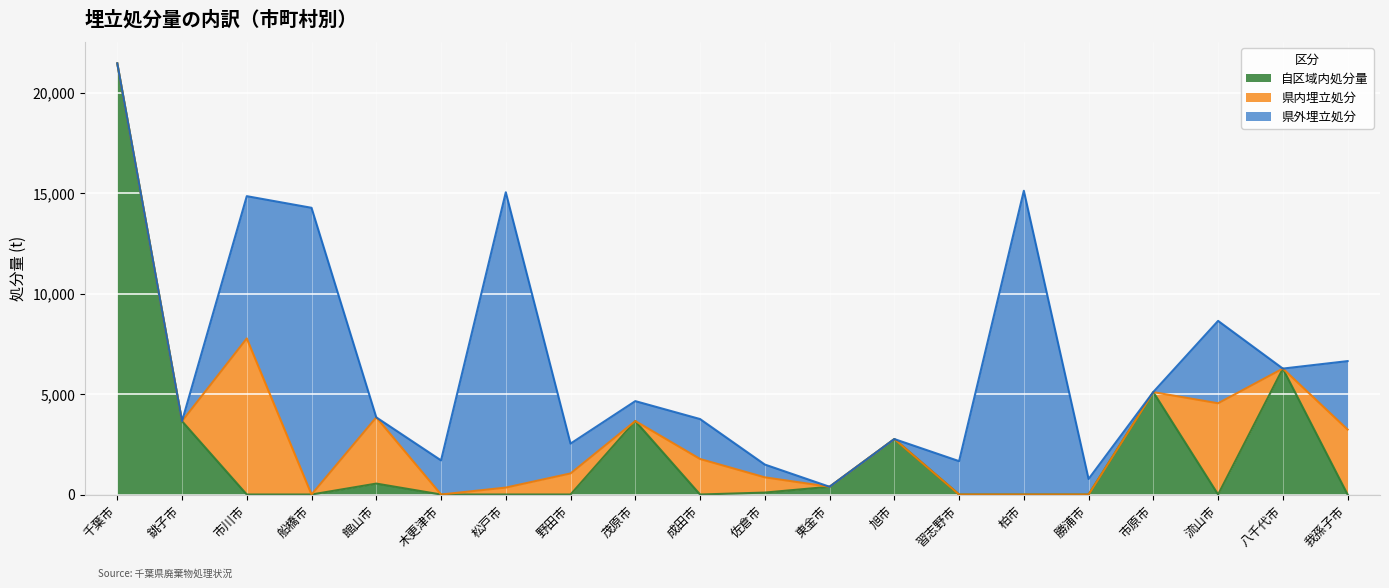

Where do 県内埋立処分 and 自区域内処分量 first cross each other?

銚子市 and 市川市